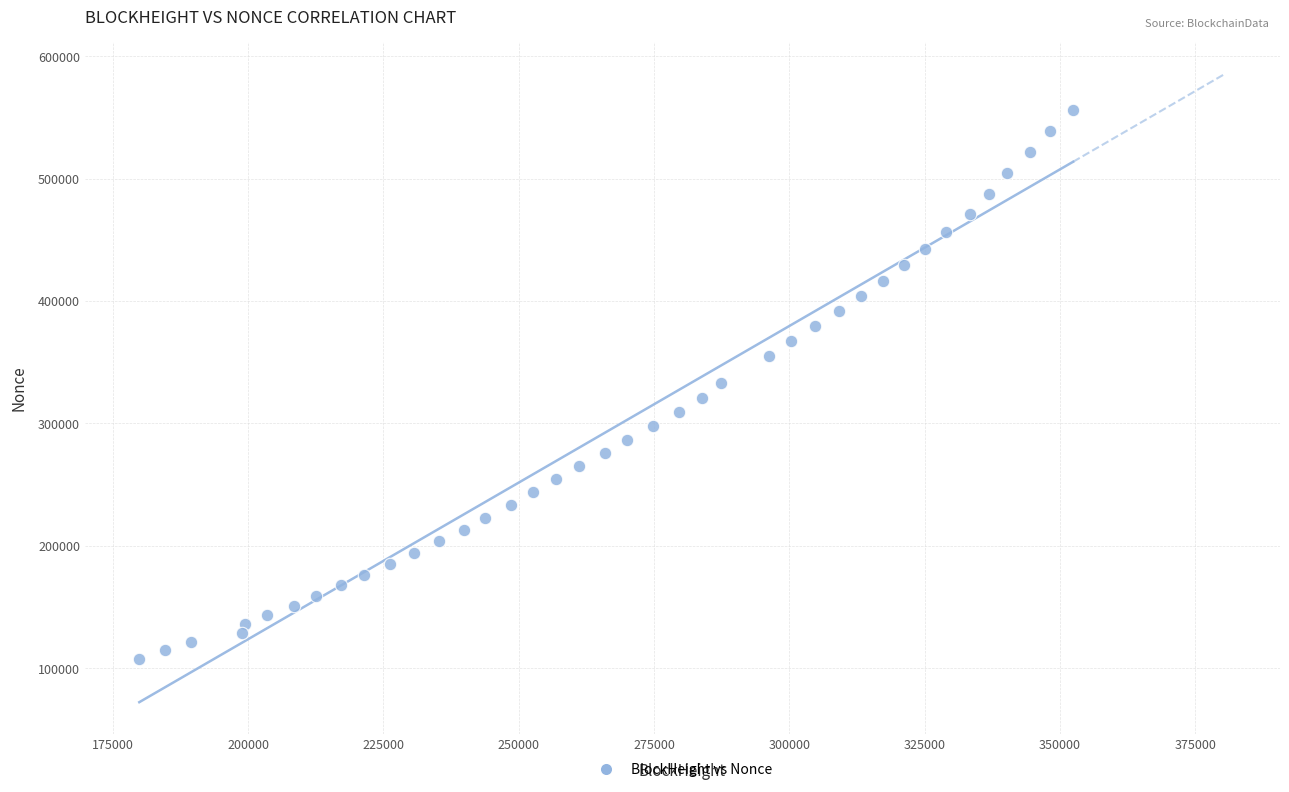

What is the range of Y values (max minus min)?

448541